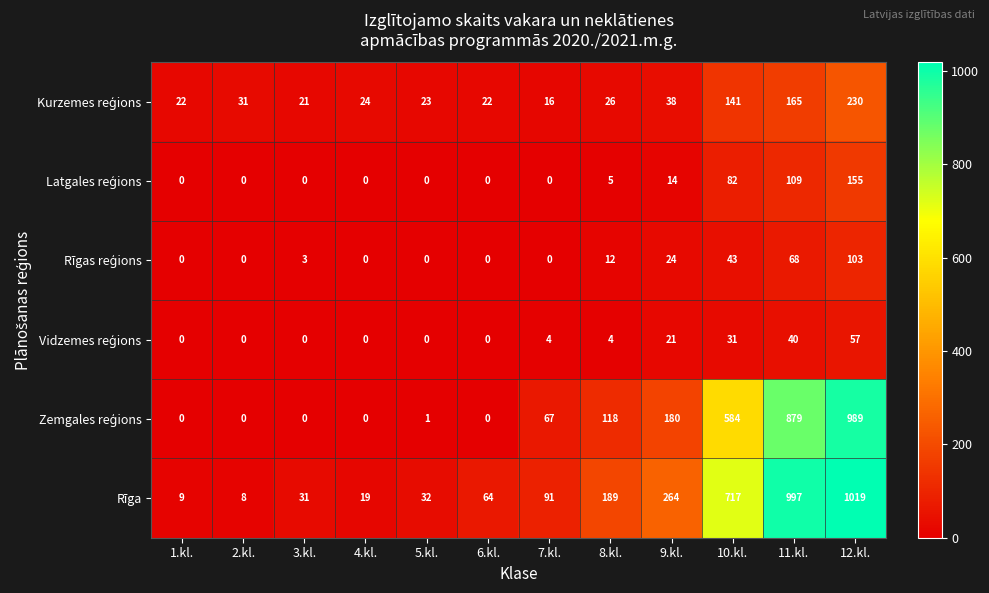

What is the maximum value shown in the chart?

1019